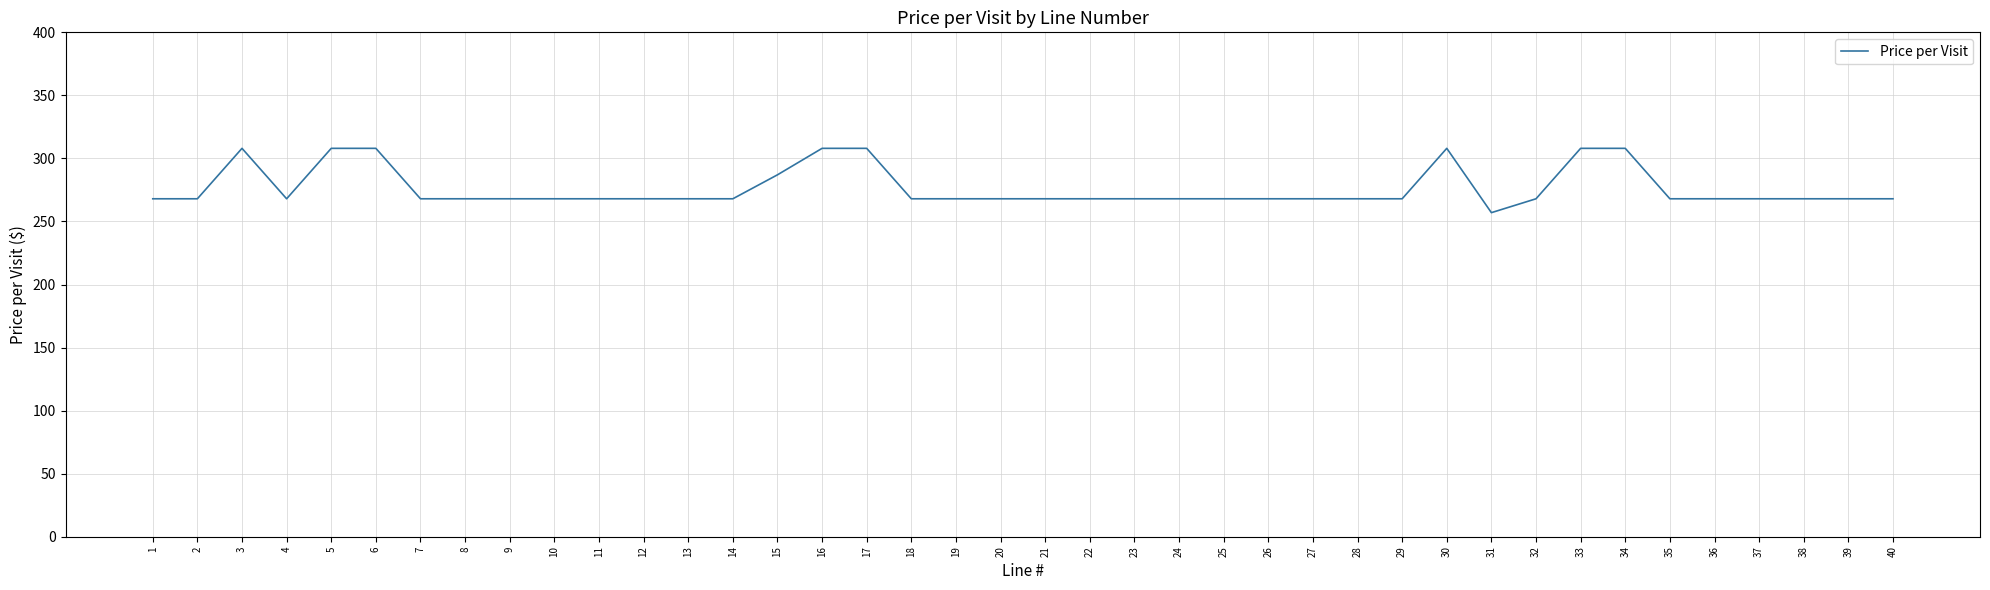

The chart shows a value of 308 at 33. True or false?

True